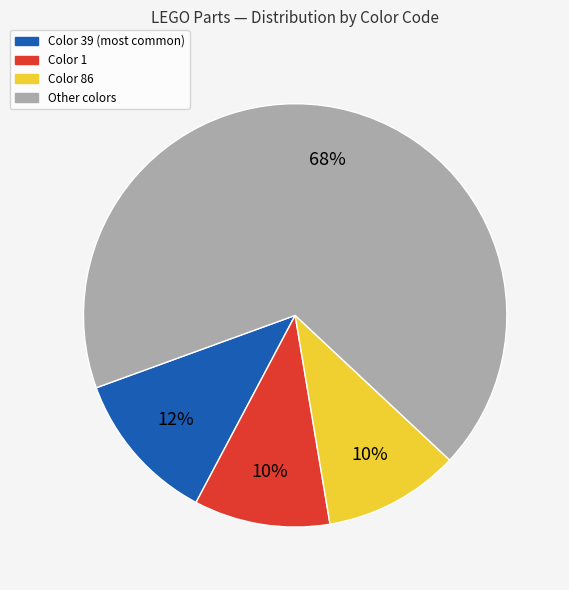

Is there any slice that represents more than half of the pie?

Yes